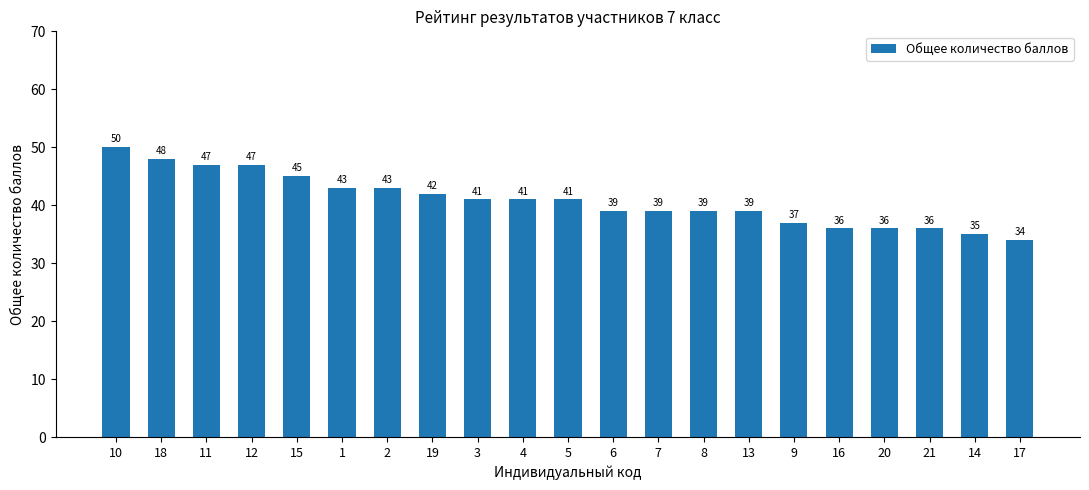

What is the ratio of the value at 10 to the value at 9?

1.4